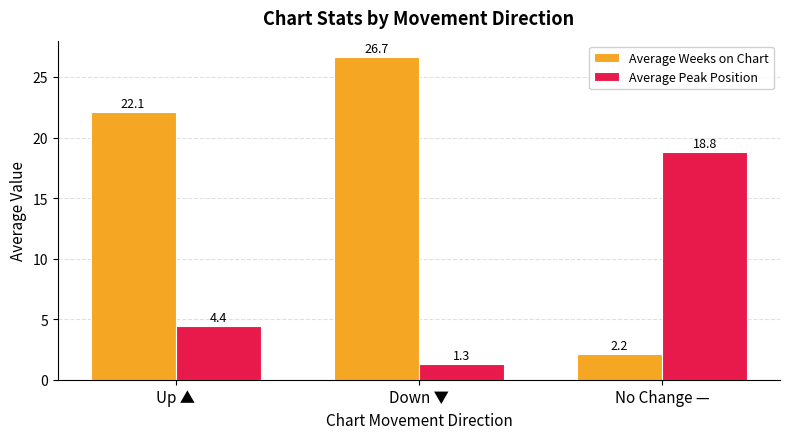

Is the value of Average Peak Position at Down ▼ greater than the value of Average Weeks on Chart at Down ▼?

No